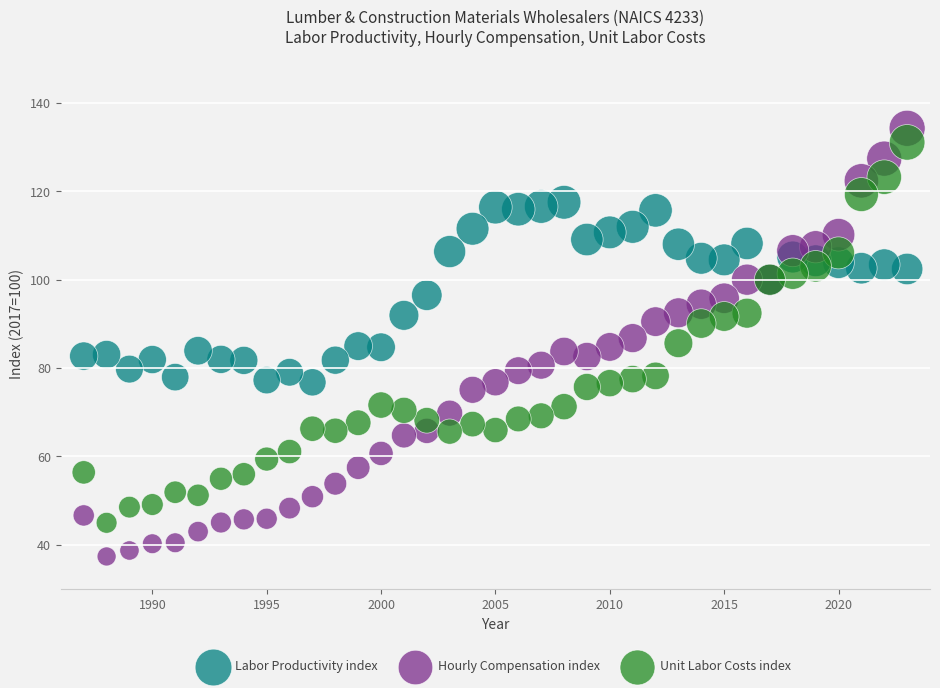

Which series reaches the minimum Y coordinate?

Hourly Compensation index